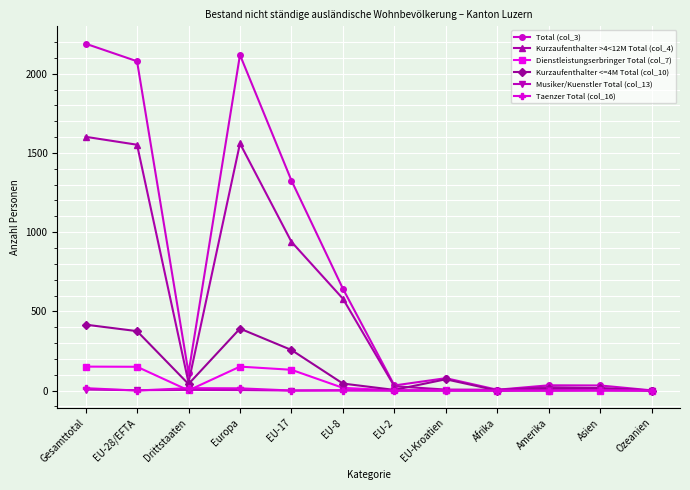

At how many categories does at least one series exceed 1940?

3